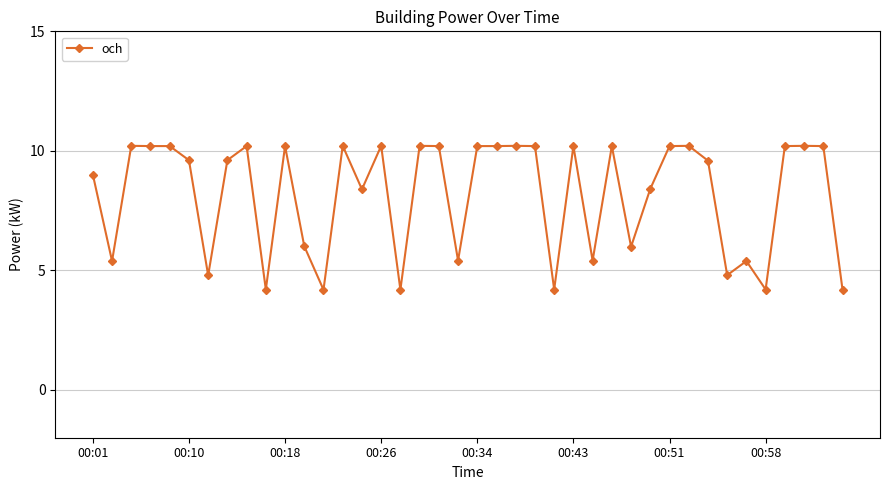

Count the number of categories in the chart.

40